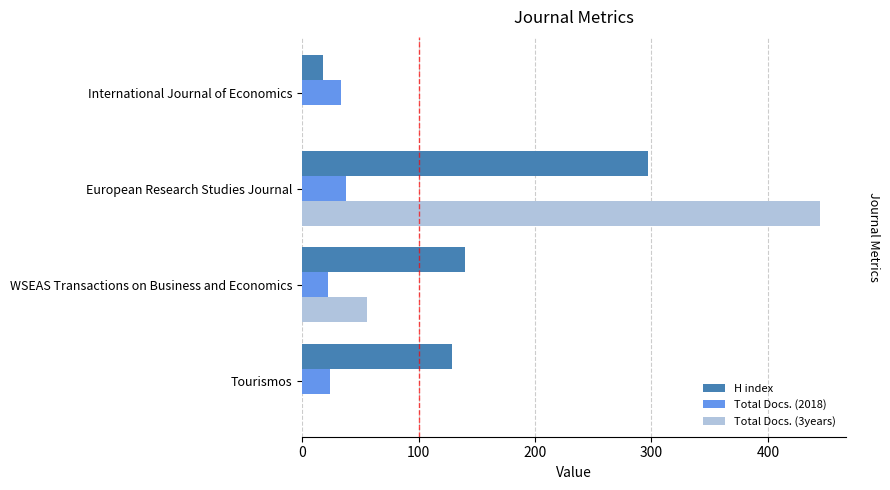

What is the sum of all H index values?

584